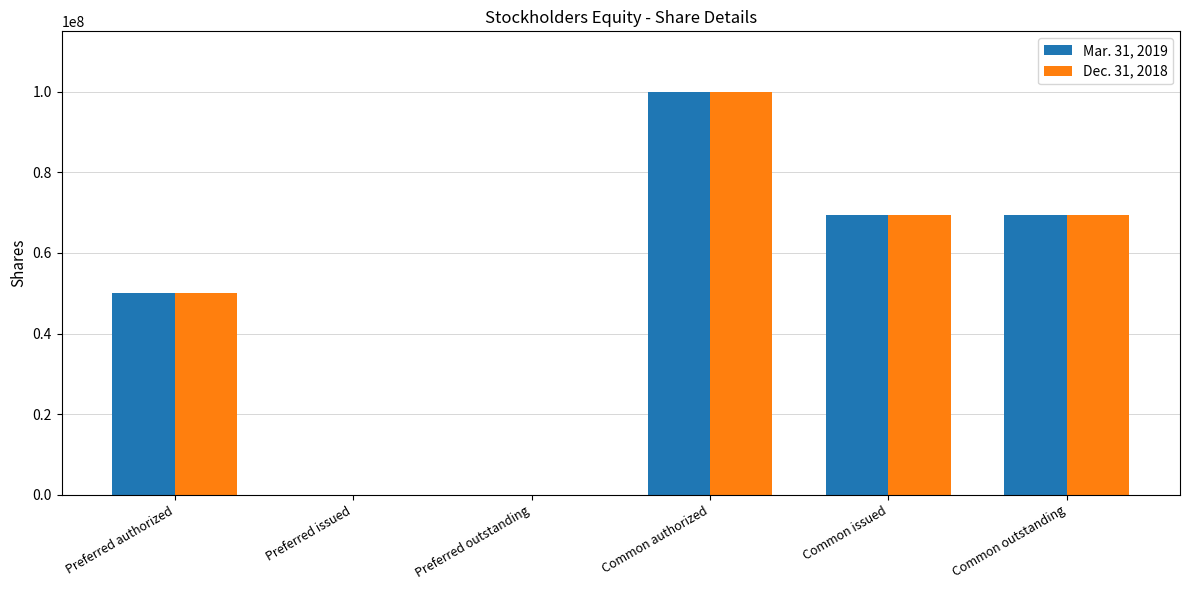

Does the chart contain stacked bars?

No